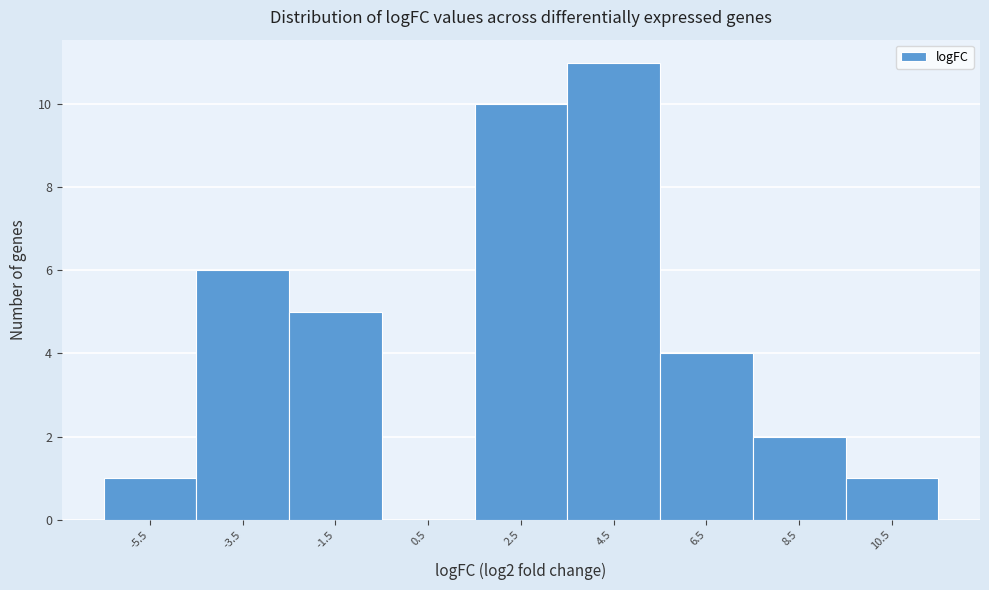

Reading left to right, transcribe this chart: for each bar, give the range it covers on the x-axis and its height. The values are not printed on the chart, so give them approximately, as read against the axis.

-6.5 to -4.5: 1
-4.5 to -2.5: 6
-2.5 to -0.5: 5
-0.5 to 1.5: 0
1.5 to 3.5: 10
3.5 to 5.5: 11
5.5 to 7.5: 4
7.5 to 9.5: 2
9.5 to 11.5: 1